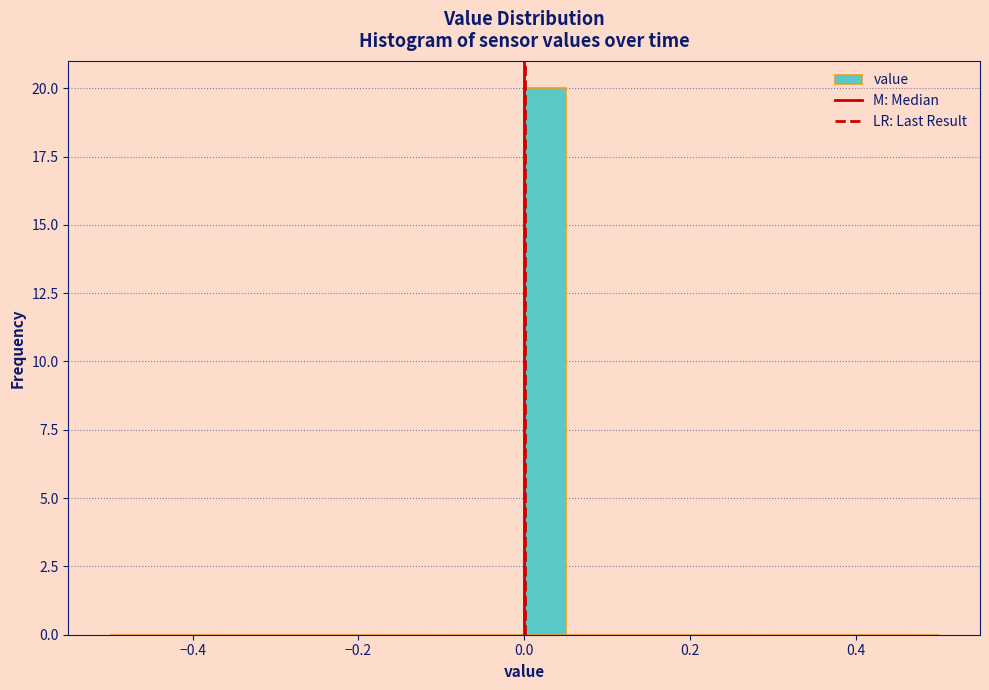

Read against the x-axis, roughly where is the centre of the tallest bar?

0.02